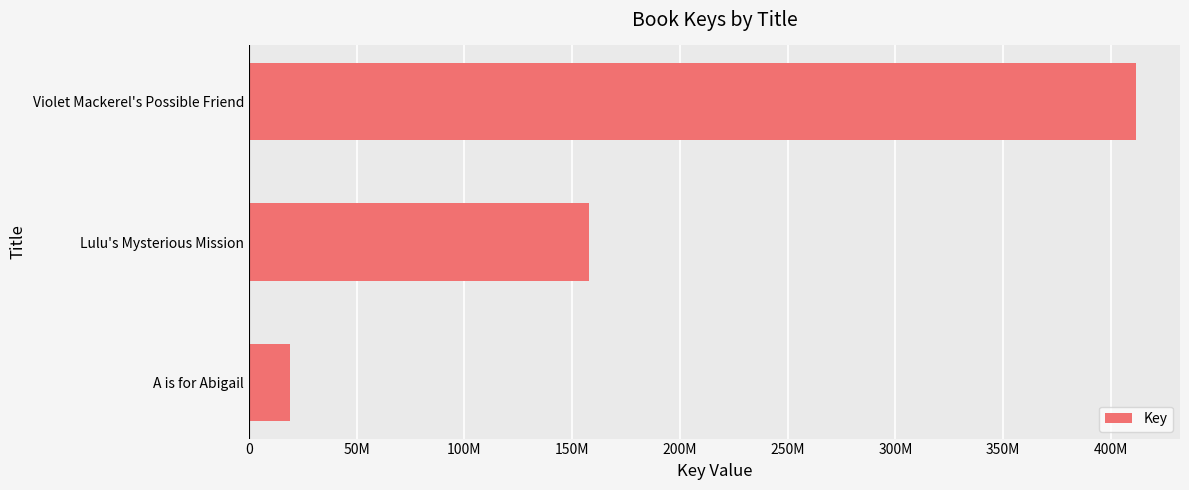

Are the bars horizontal?

Yes